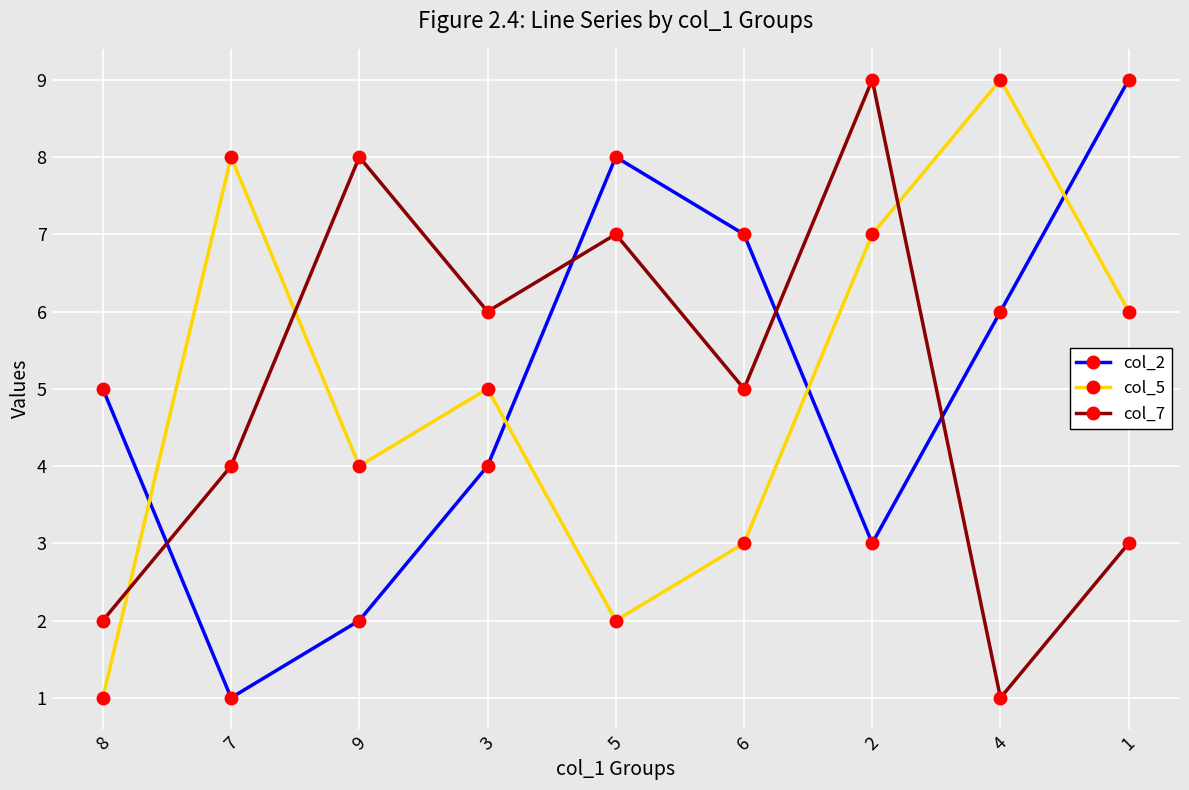

What is the difference between the second highest and minimum values in the col_7 series?

7